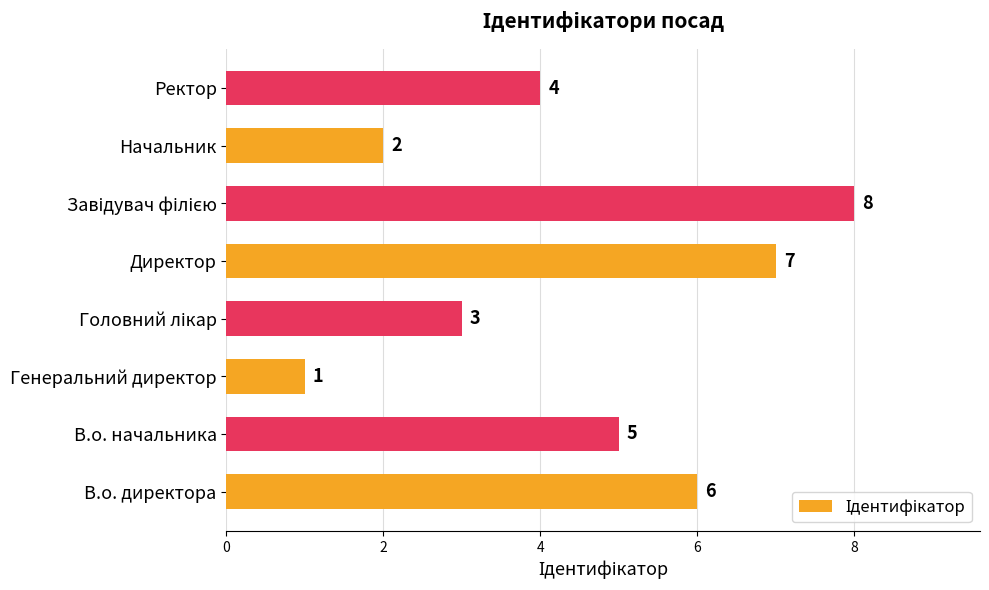

True or false: the data shows 4 at Ректор.

True